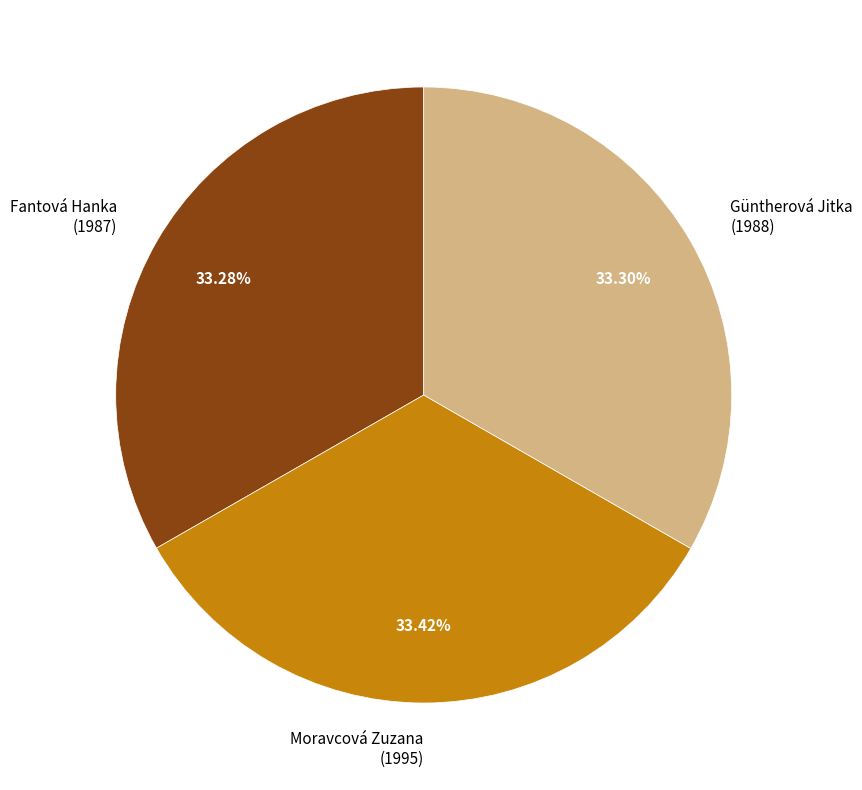

How many slices are in this pie chart?

3